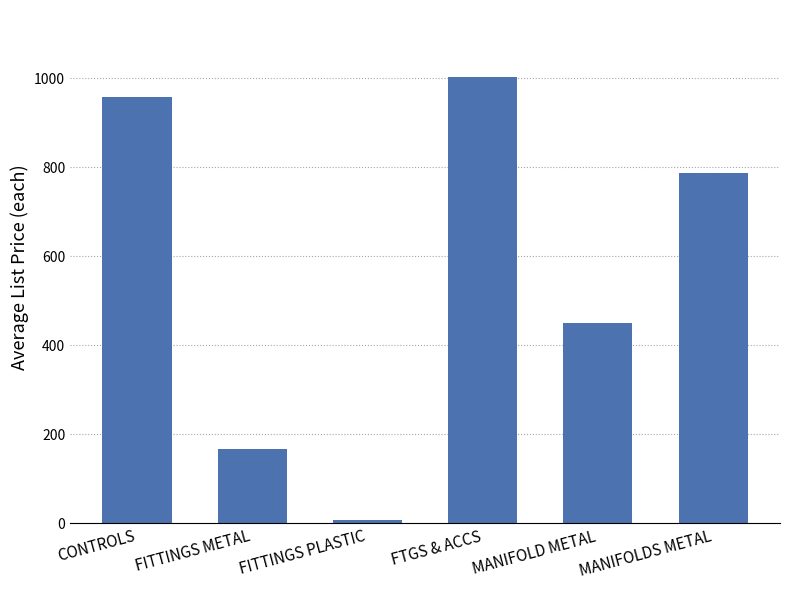

How many series are shown in this chart?

1